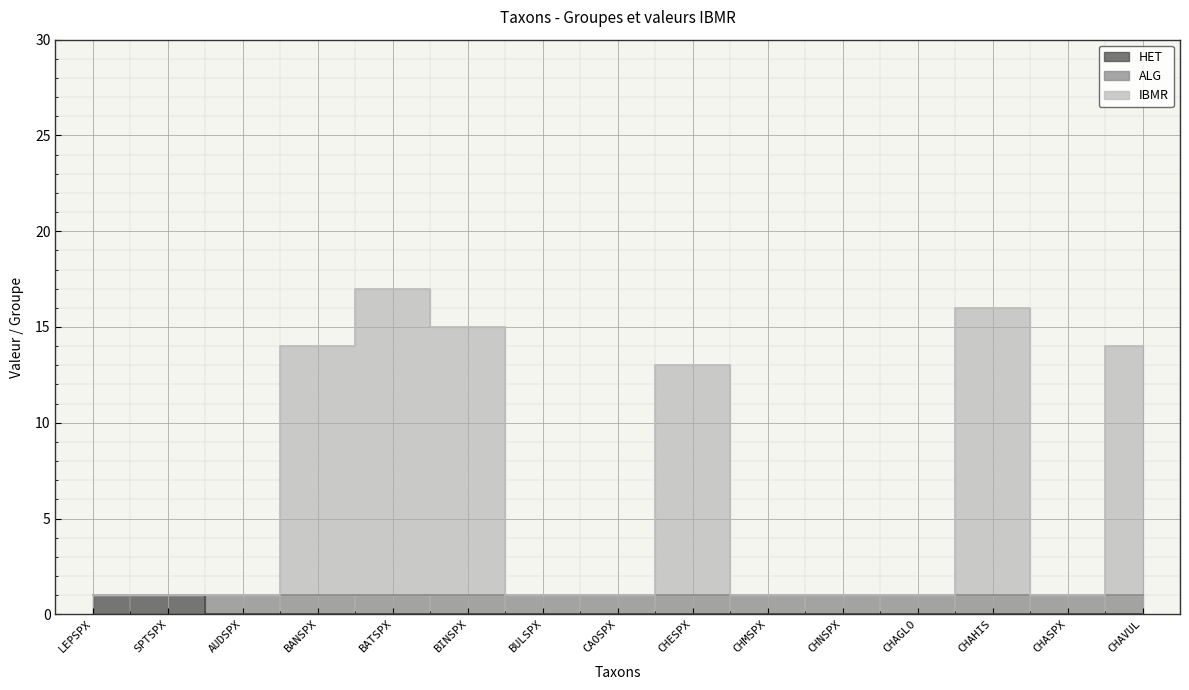

What is the spread (max minus min) of values at CAOSPX?

1